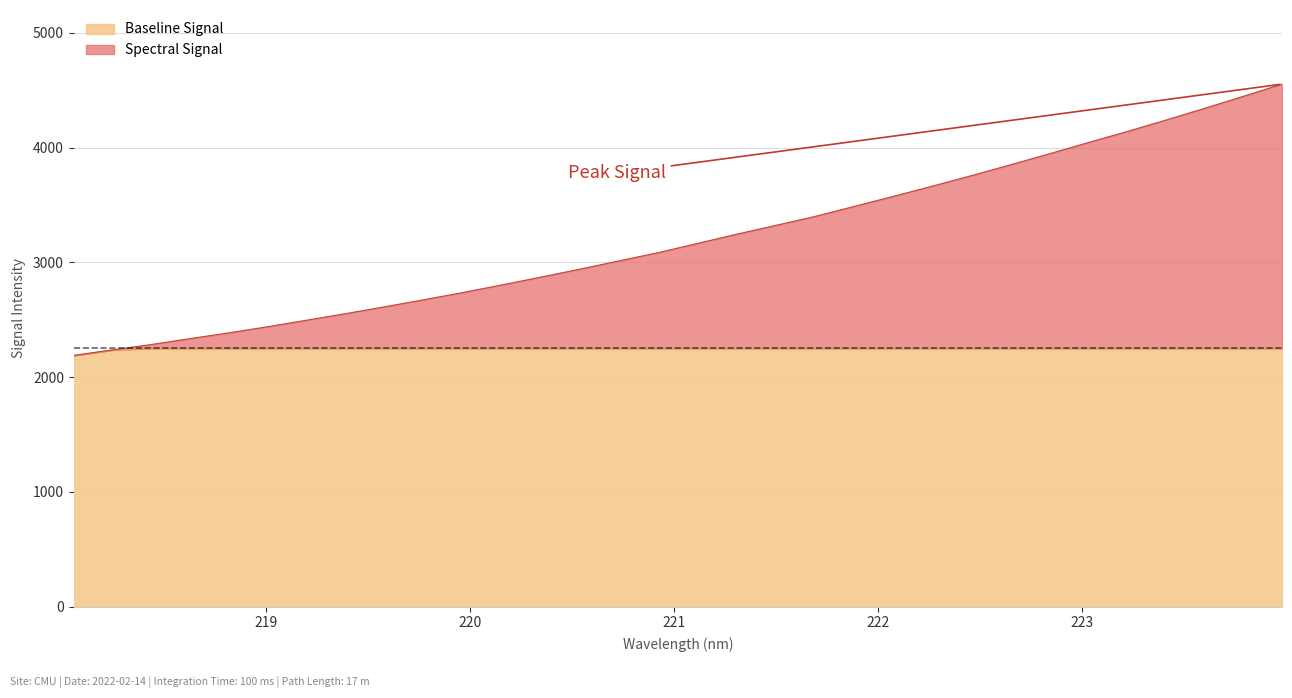

True or false: there are more than 0 points higher than both neighbors.

False